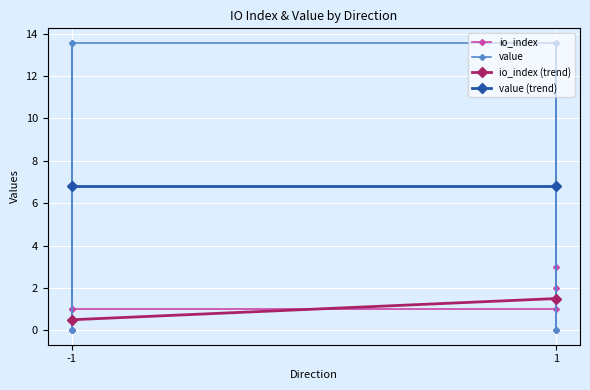

What is the difference between the io_index values at 1 and 1?

1.0